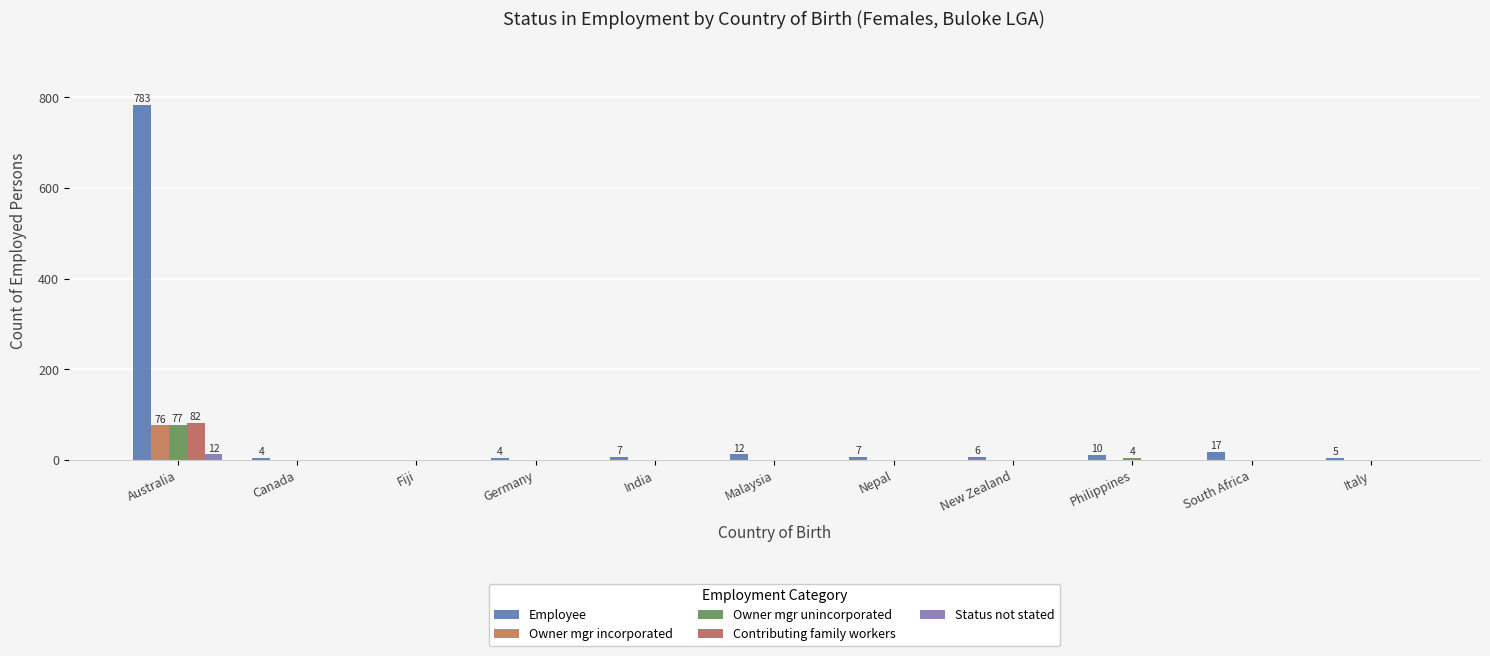

Between Nepal and Malaysia, which is larger?

Malaysia